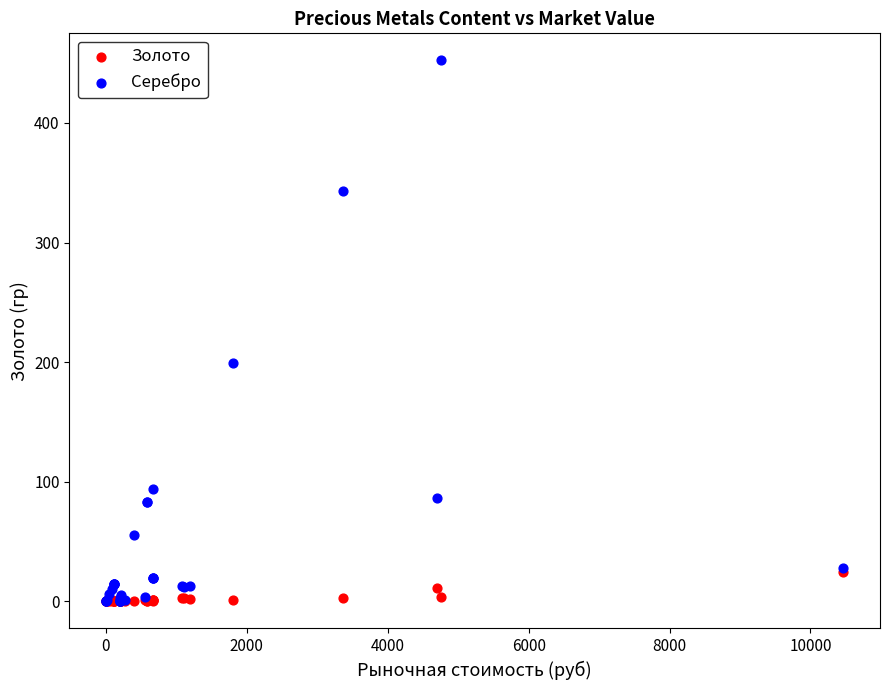

Which series reaches the maximum Y coordinate?

Серебро